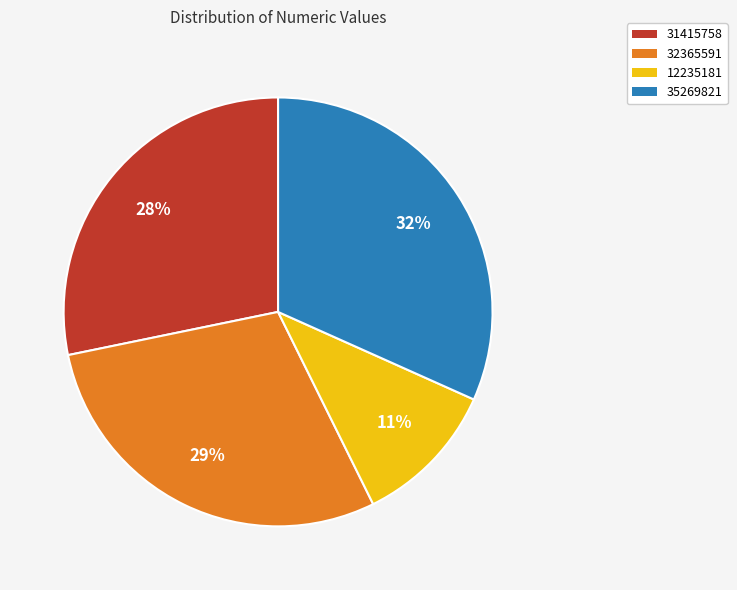

Is the sum of 32365591 and 31415758 greater than half?

Yes